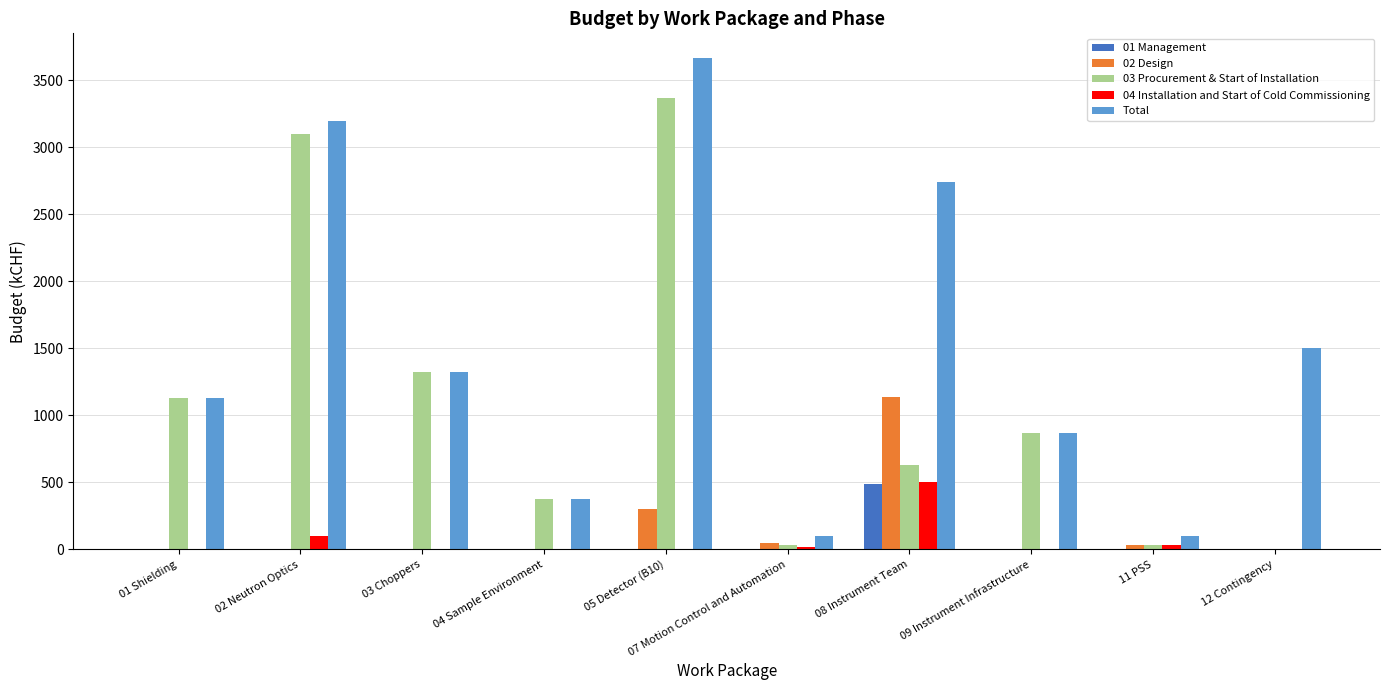

Which series has the largest total across all categories?

Total